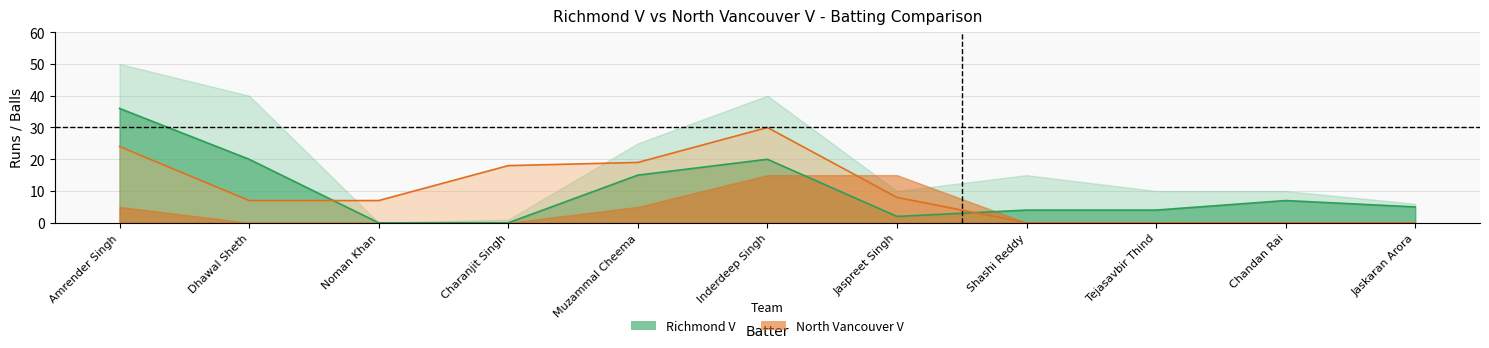

Is the value of NV_Runs at Charanjit Singh greater than the value of Richmond_Runs at Charanjit Singh?

Yes